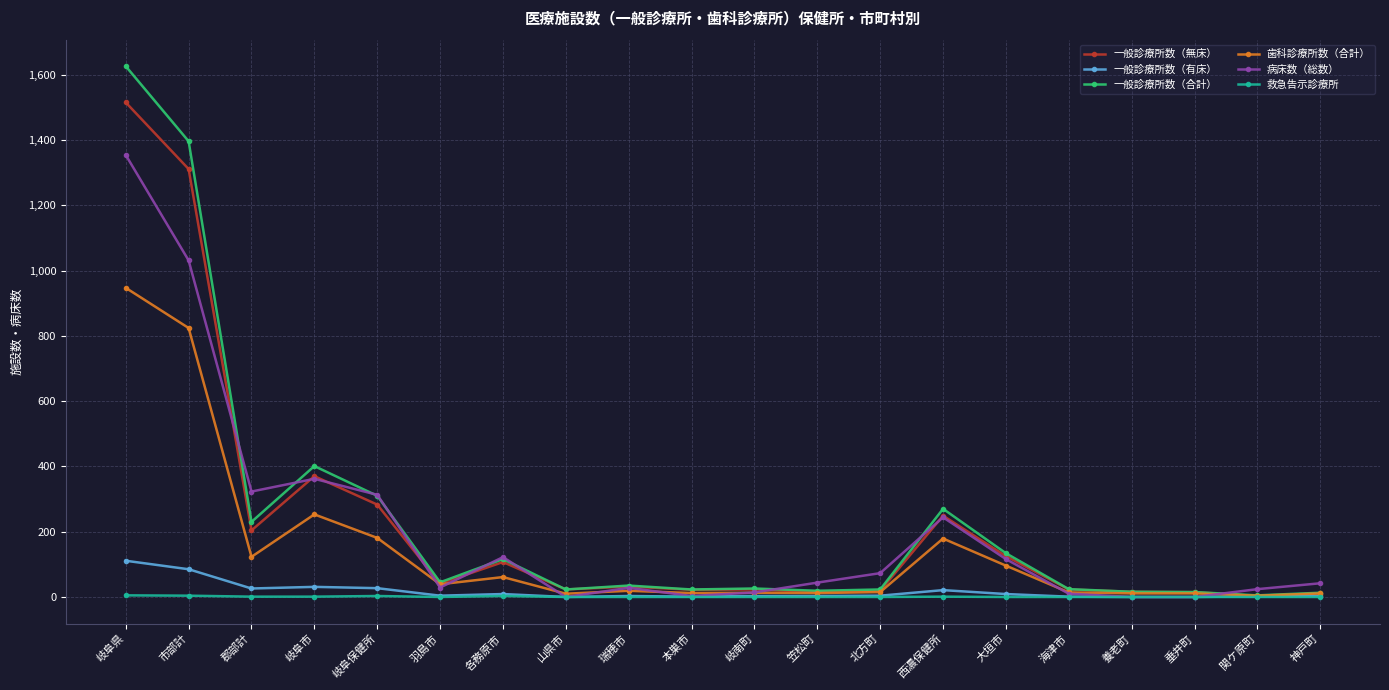

List the series in order of their peak value, lowest first.

救急告示診療所, 一般診療所数（有床）, 歯科診療所数（合計）, 病床数（総数）, 一般診療所数（無床）, 一般診療所数（合計）